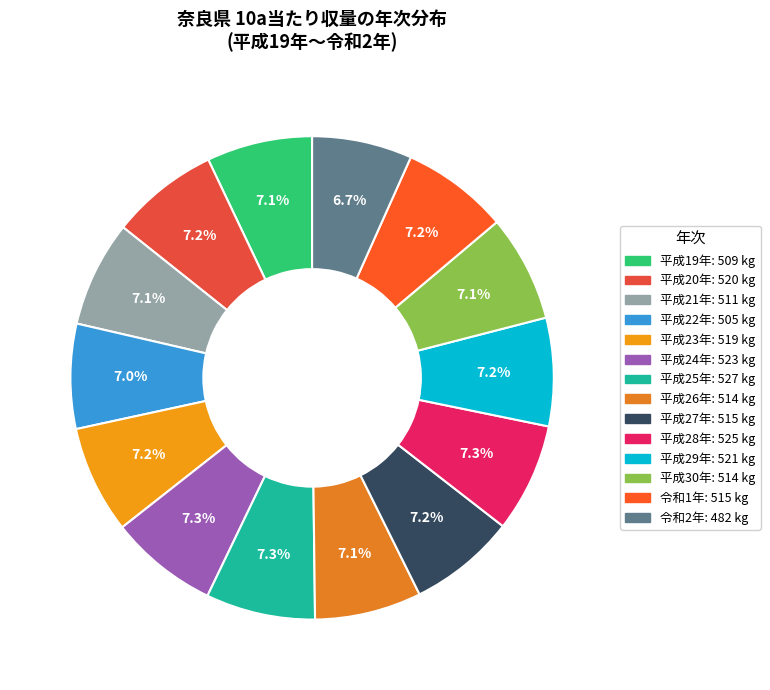

The 平成19年 slice represents 15% of the pie. True or false?

False